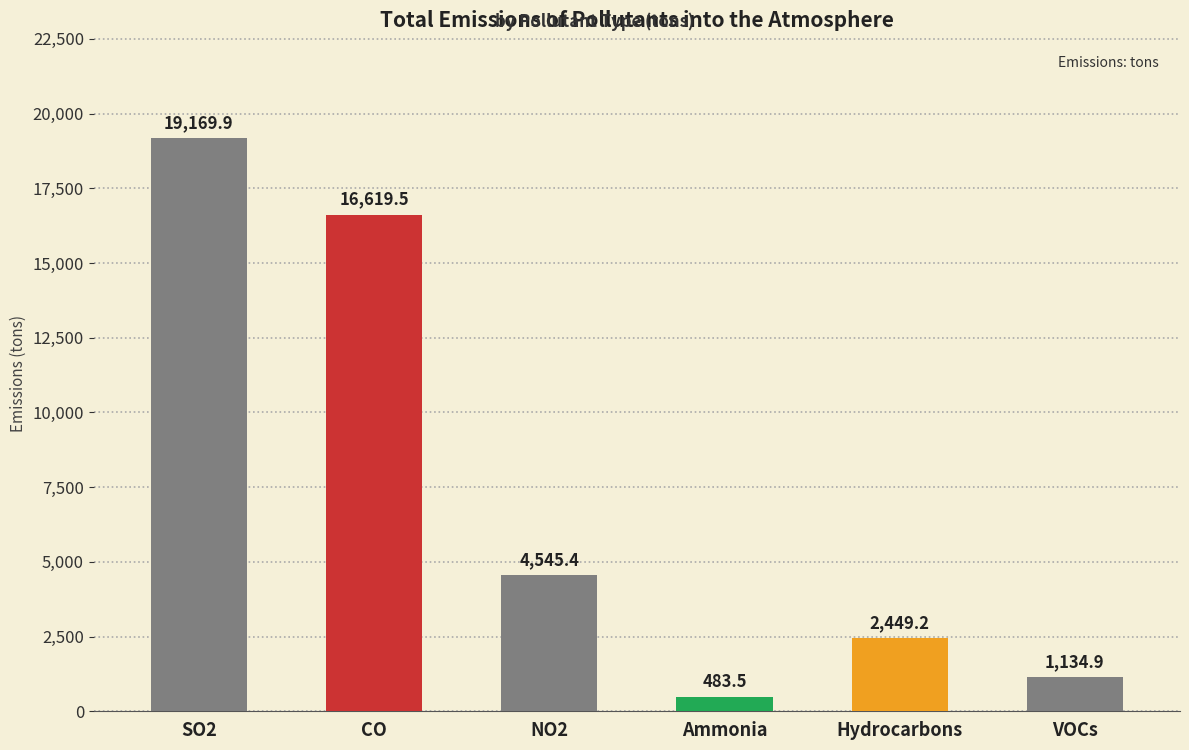

What position from the left is VOCs?

6